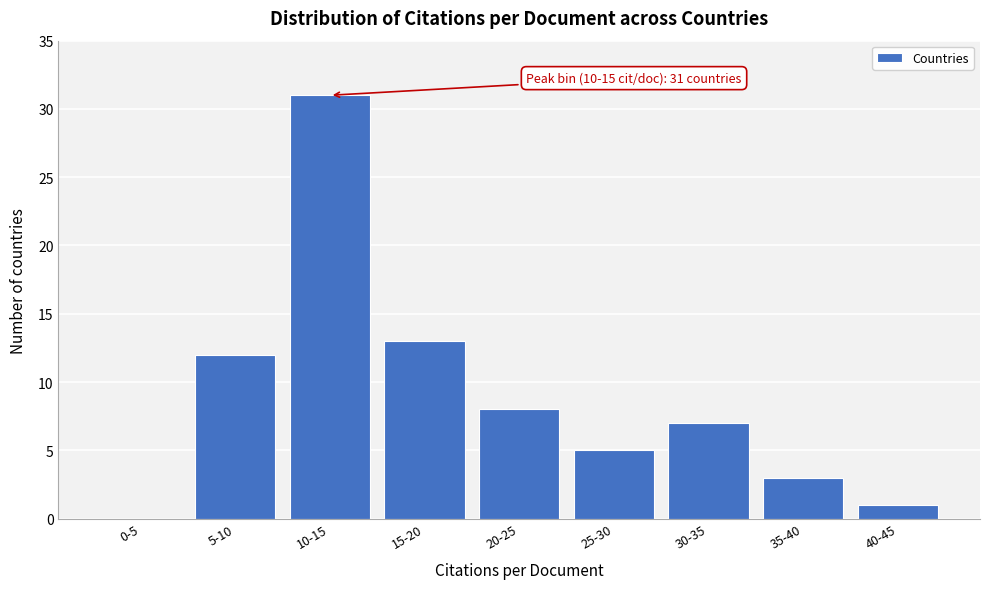

Reading left to right, what are all the values shown in this chart?

0-5=0	5-10=12	10-15=31	15-20=13	20-25=8	25-30=5	30-35=7	35-40=3	40-45=1